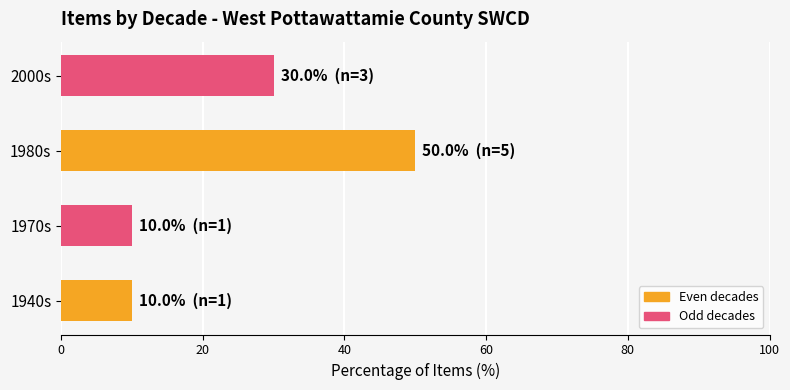

Count the number of data series in this chart.

1